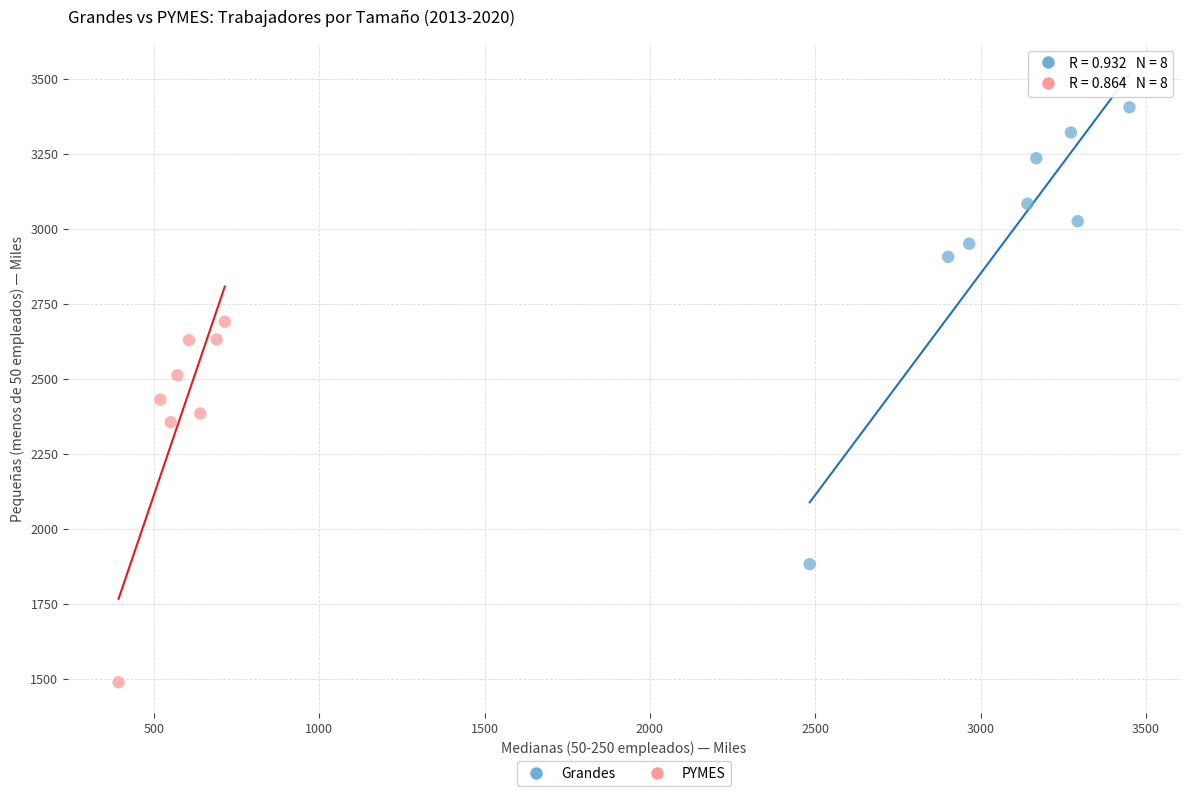

Which series contains the lowest Y value?

PYMES